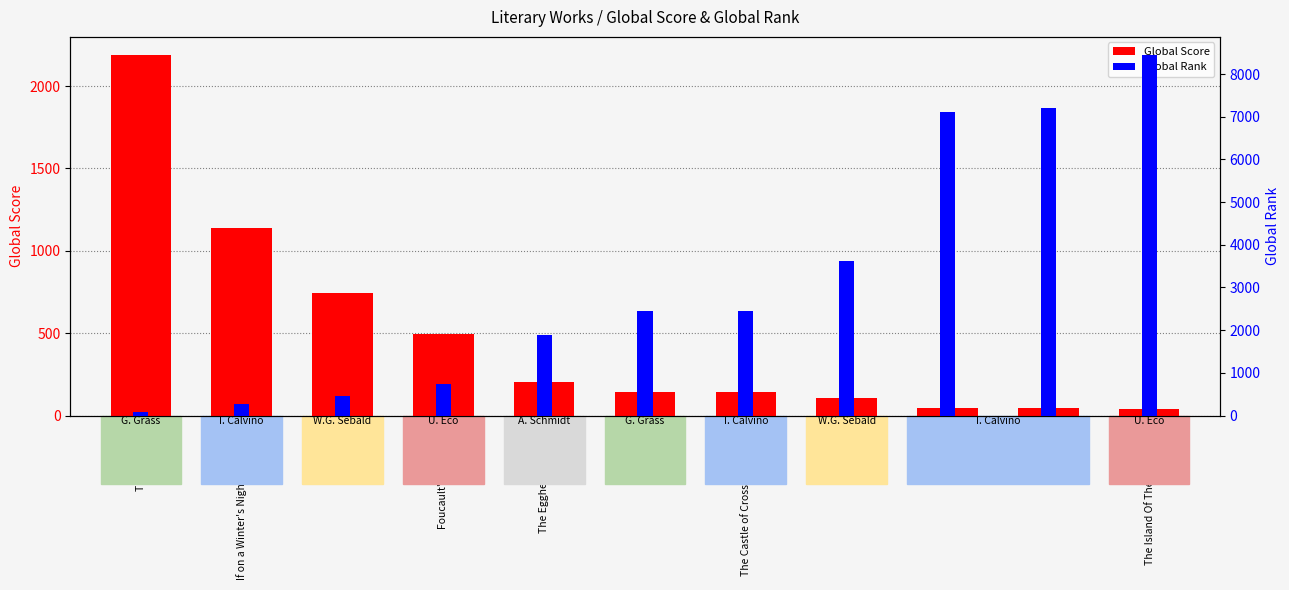

True or false: Global Rank has a value of 700 at Austerlitz.

False